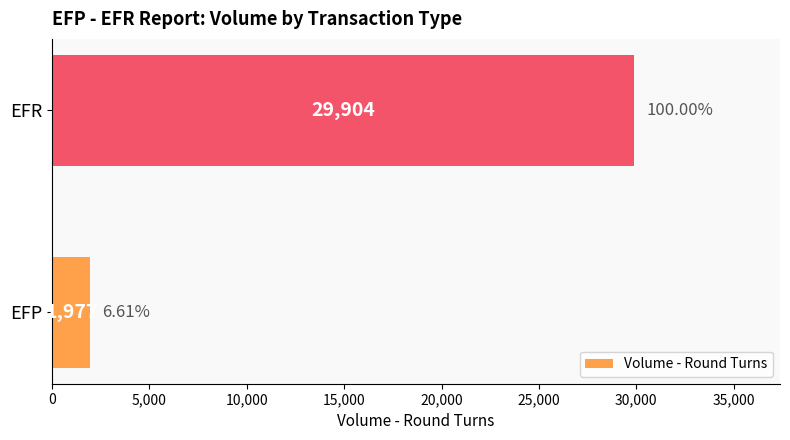

Where is the data nearest to the value 15940?

EFP